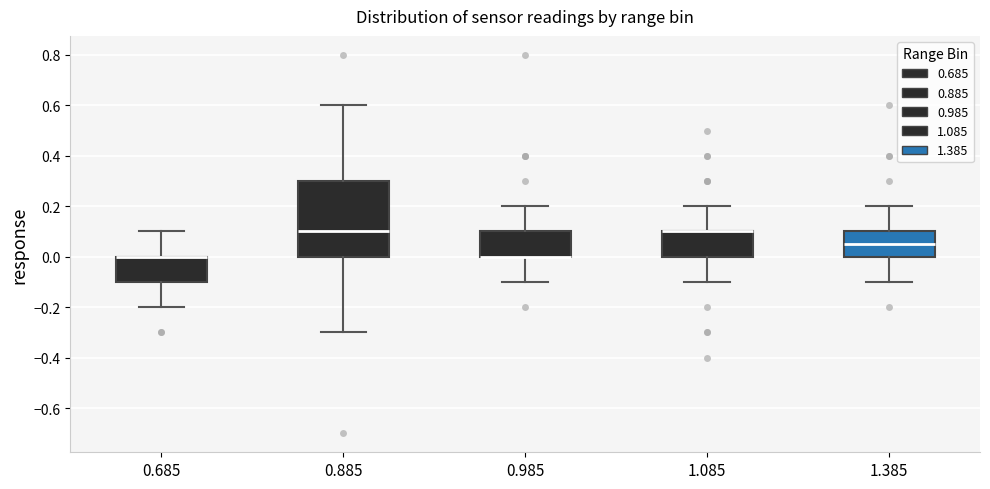

Reading left to right, transcribe this box plot: for each box, give where its median line is, the range the box spans, and where its two whiskers end, as read against the y-axis. The values are not printed on the chart, so give them approximately, as read against the axis.

0.685: median 0.00 (drawn on the box's upper edge), box -0.10 to 0.00, whiskers -0.20 to 0.10
0.885: median 0.10, box 0.00 to 0.30, whiskers -0.30 to 0.60
0.985: median 0.00 (drawn on the box's lower edge), box 0.00 to 0.10, whiskers -0.10 to 0.20
1.085: median 0.10 (drawn on the box's upper edge), box 0.00 to 0.10, whiskers -0.10 to 0.20
1.385: median 0.06, box 0.00 to 0.10, whiskers -0.10 to 0.20